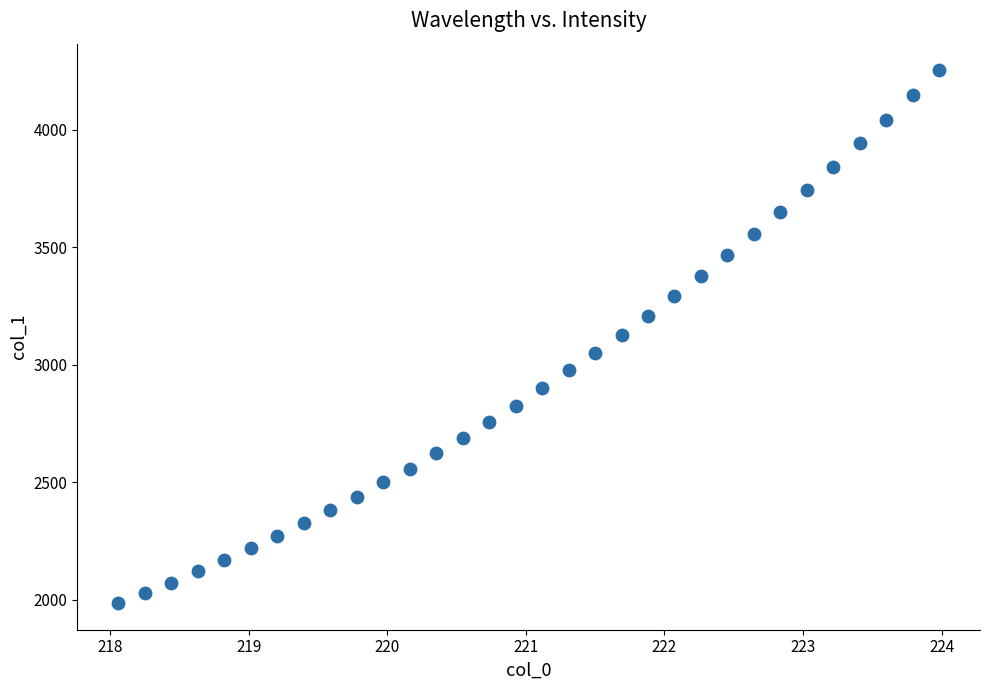

What is the range of X values (max minus min)?

5.9